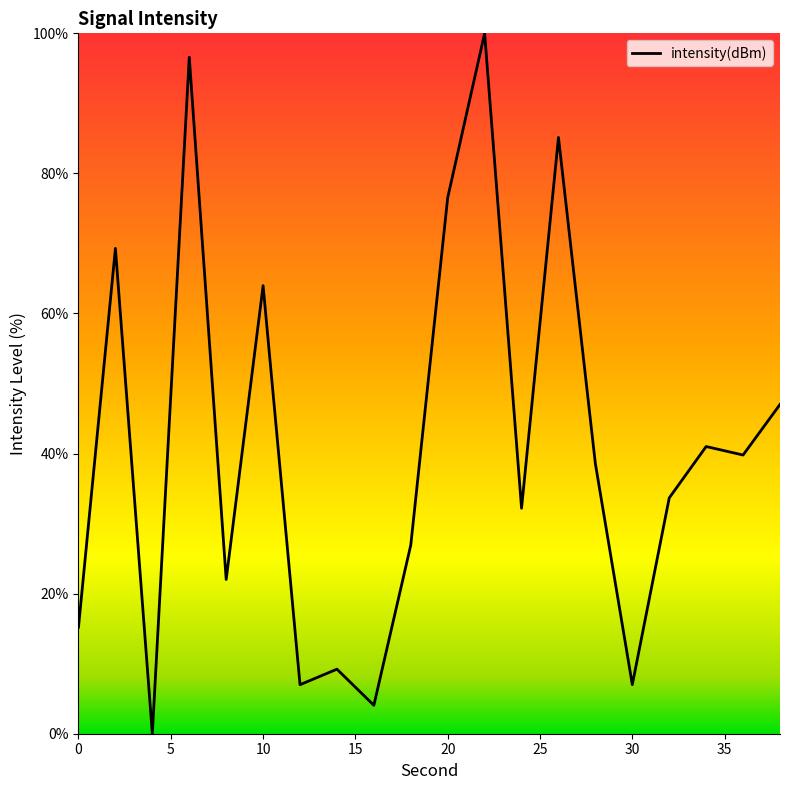

What is the maximum value shown in the chart?

100.0